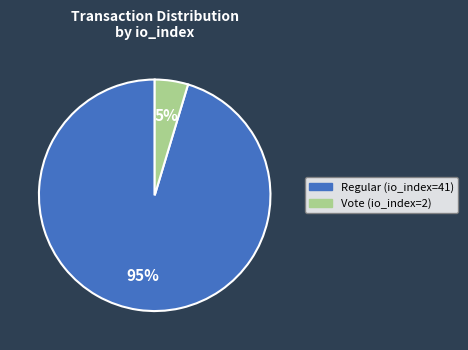

Does Vote (io_index=2) account for over 50% of the chart?

No